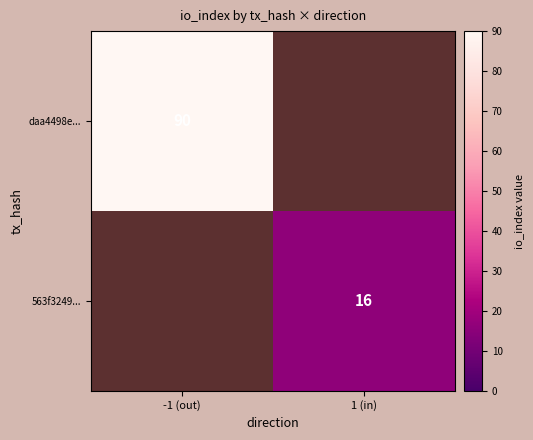

Is it true that daa4498e... equals 21 at -1 (out)?

False